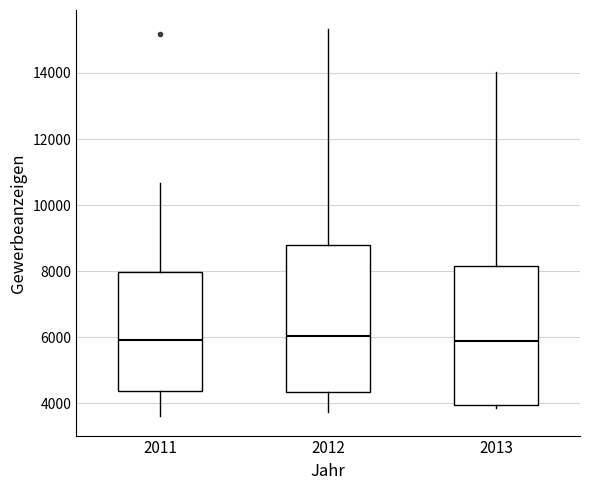

Where is the upper edge of the box at x = 2011 on the y-axis? The values are not printed on the chart, so give them approximately, as read against the axis.

8000